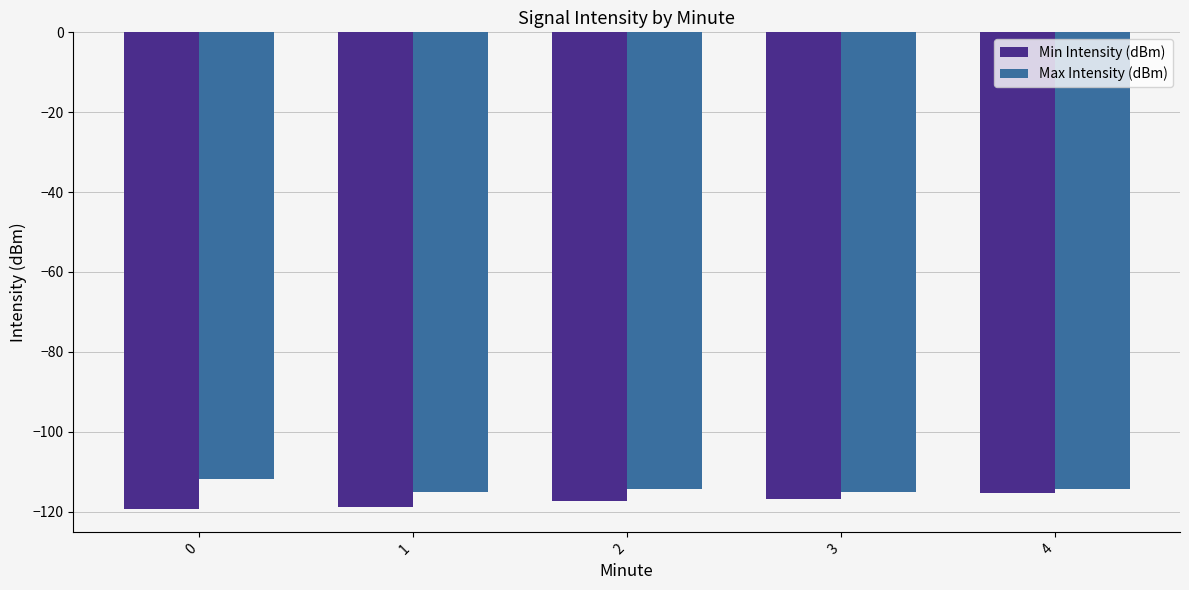

Does the chart contain stacked bars?

No